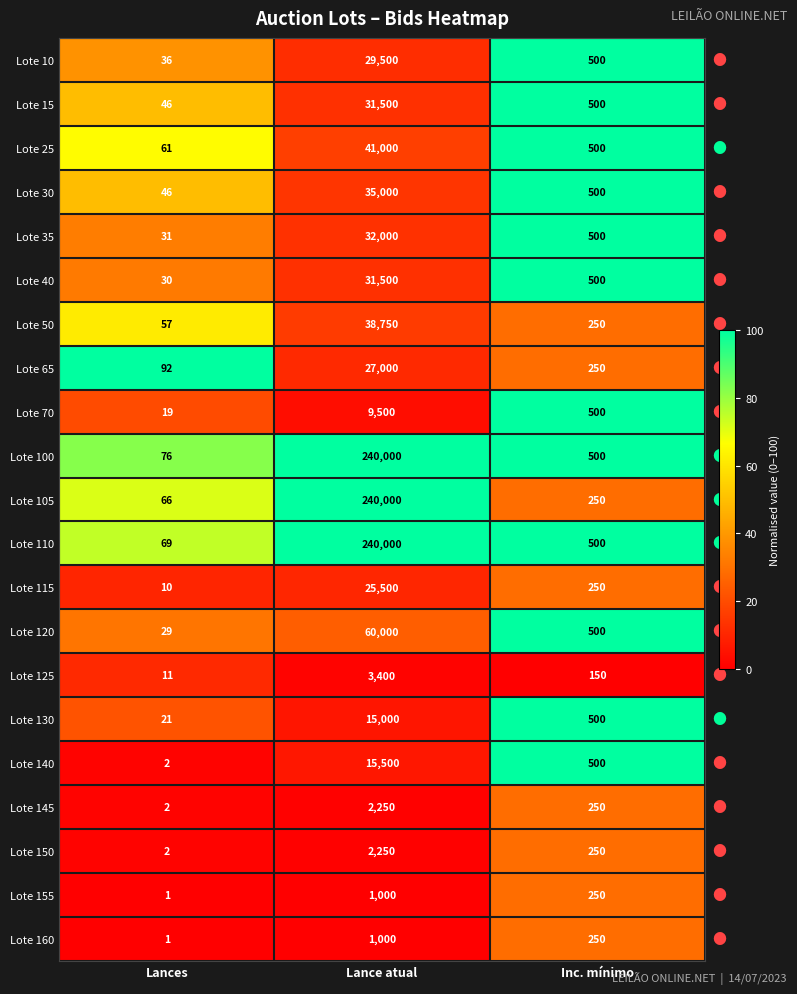

List the labels in order of Lote 10 value, largest first.

Lance atual, Inc. mínimo, Lances